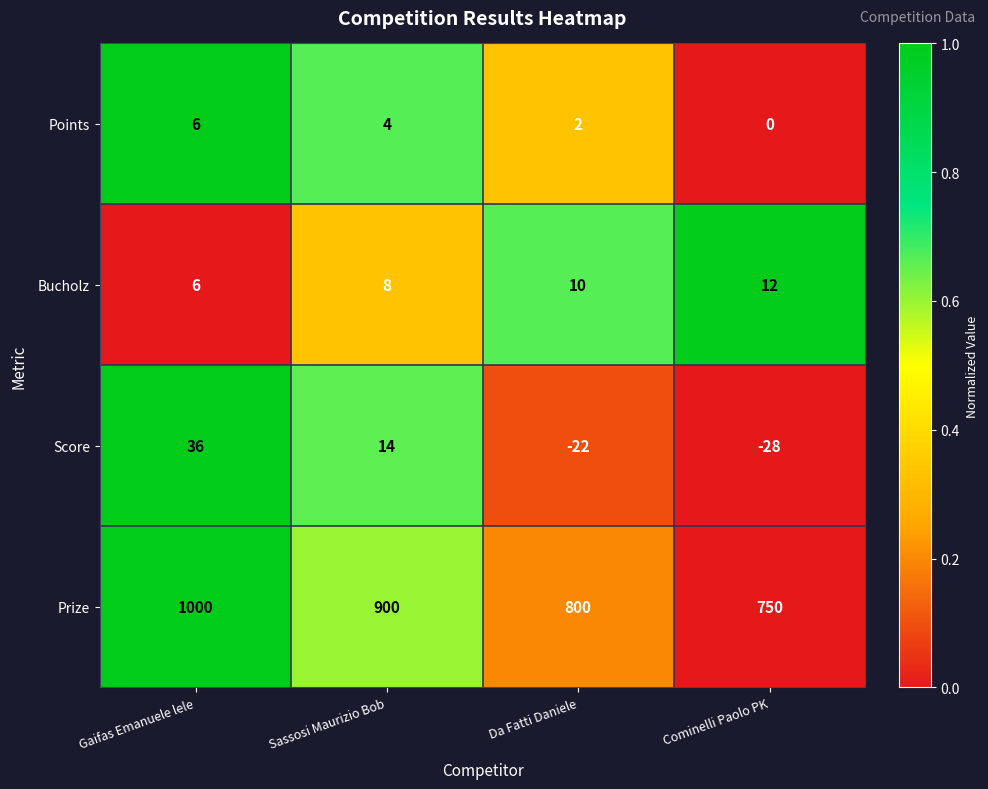

Between Sassosi Maurizio Bob and Cominelli Paolo PK, which series saw the biggest shift?

Prize